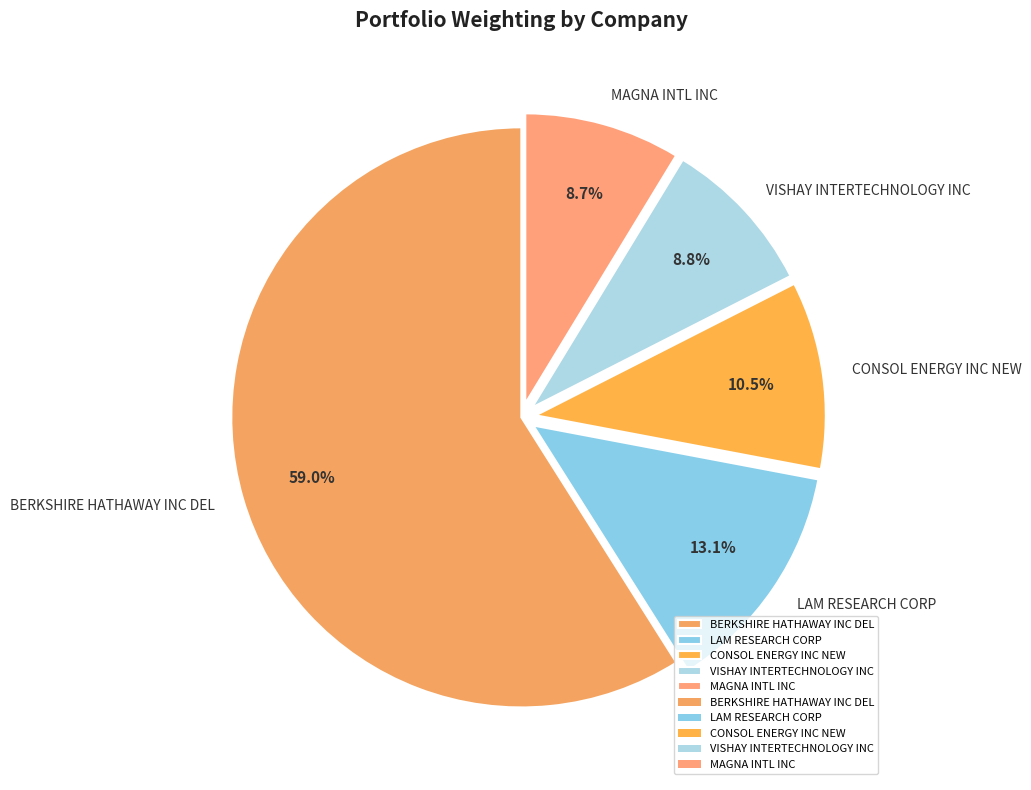

Which category accounts for the majority?

BERKSHIRE HATHAWAY INC DEL